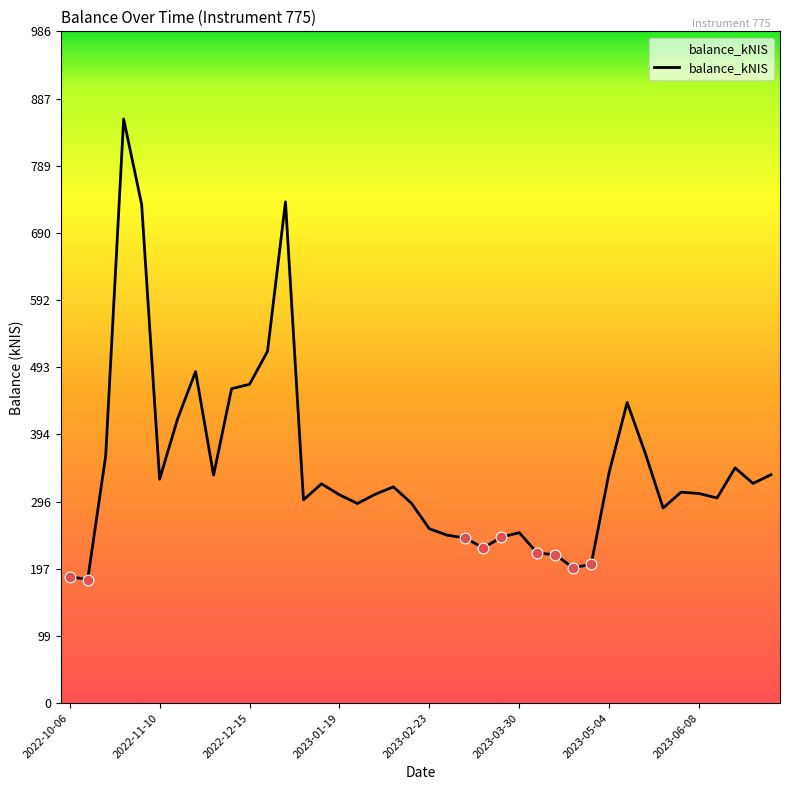

What is the maximum value shown in the chart?

857.3